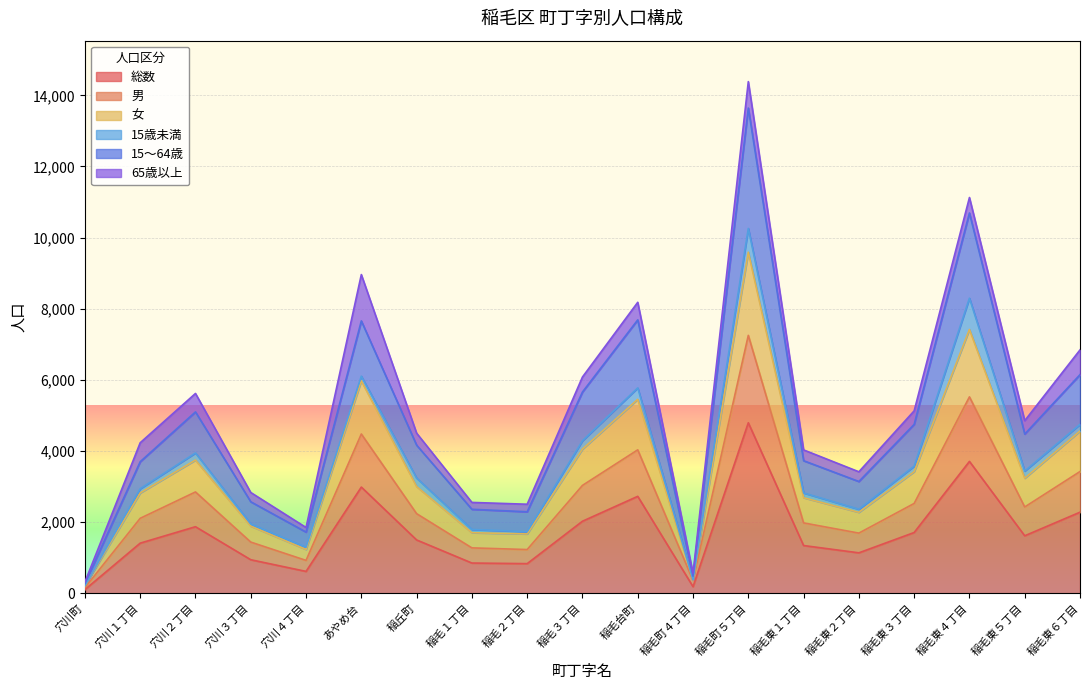

What is the maximum value for 総数?

4795